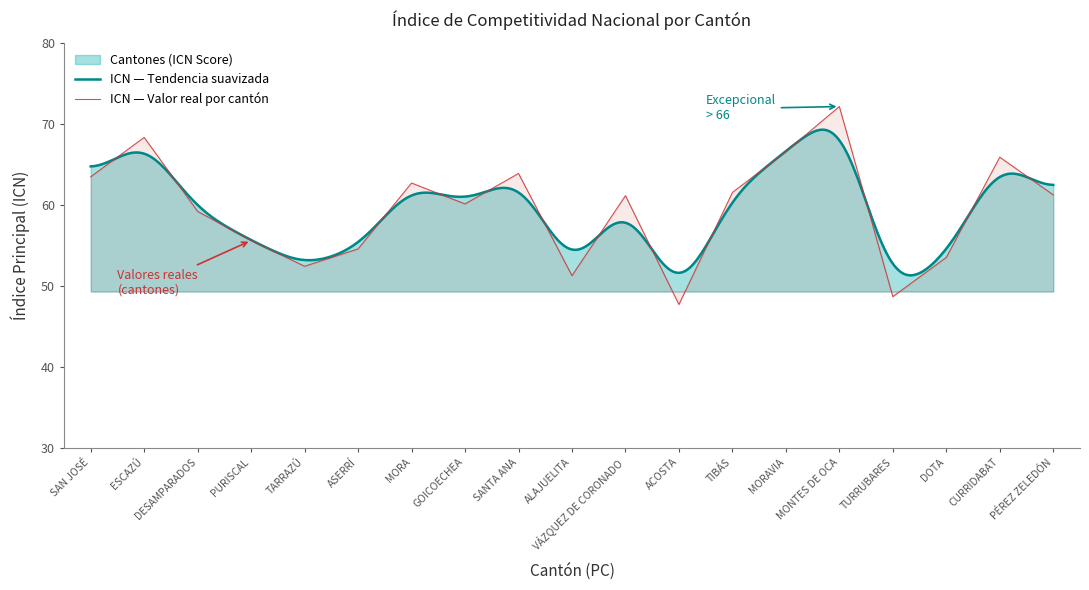

Rank the categories by value from highest to lowest.

MONTES DE OCA, ESCAZÚ, MORAVIA, CURRIDABAT, SANTA ANA, SAN JOSÉ, MORA, TIBÁS, PÉREZ ZELEDÓN, VÁZQUEZ DE CORONADO, GOICOECHEA, DESAMPARADOS, PURISCAL, ASERRÍ, DOTA, TARRAZÚ, ALAJUELITA, TURRUBARES, ACOSTA